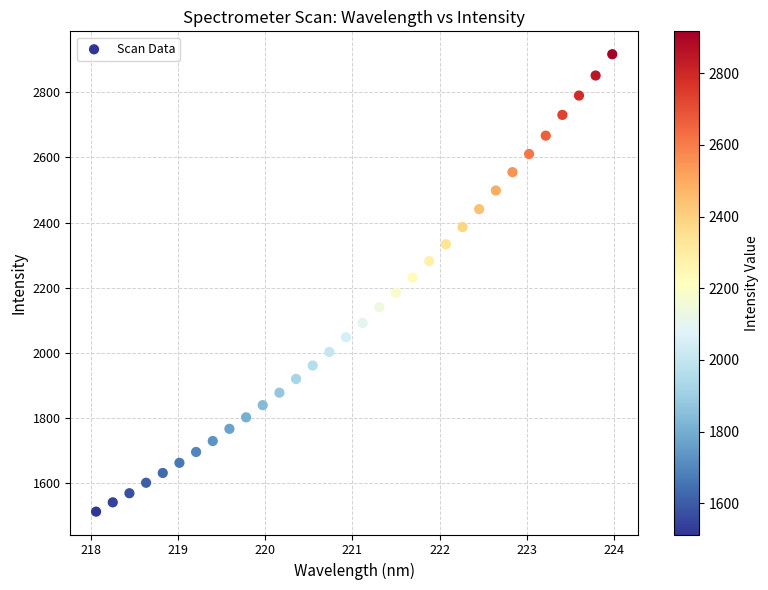

What is the range of Y values (max minus min)?

1404.7